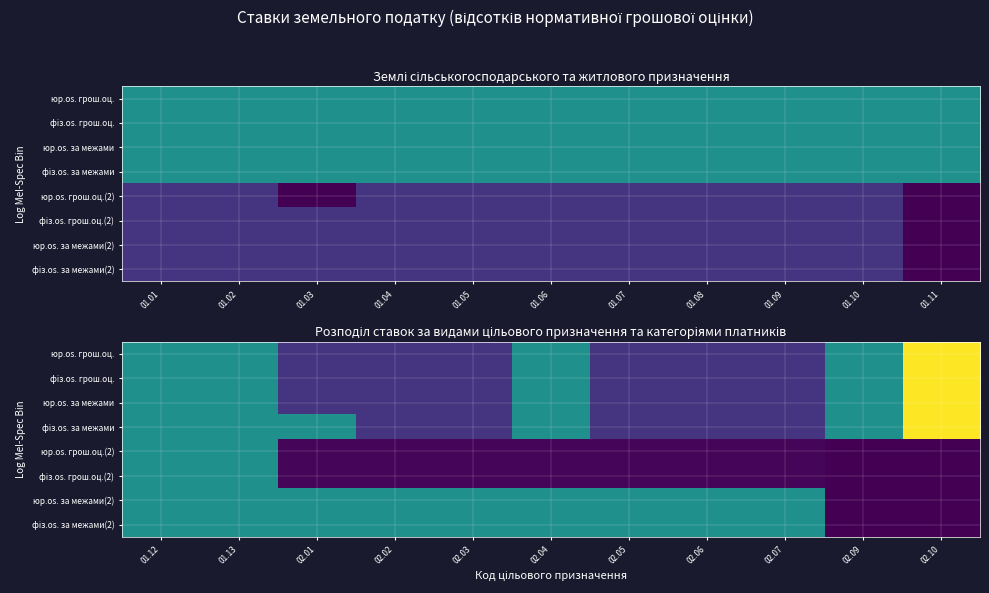

What is the maximum value shown in the chart?

2.0